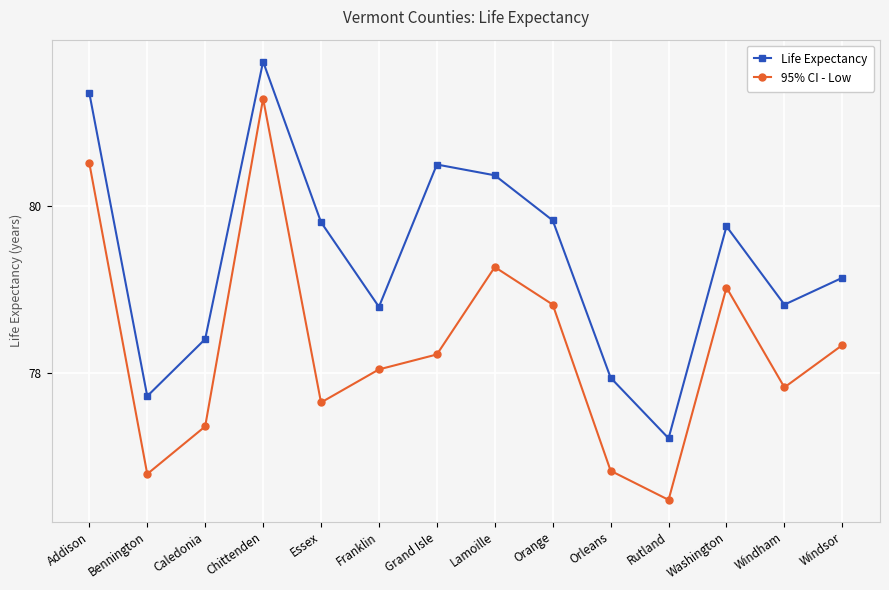

What is the total value across all series at Addison?

161.9